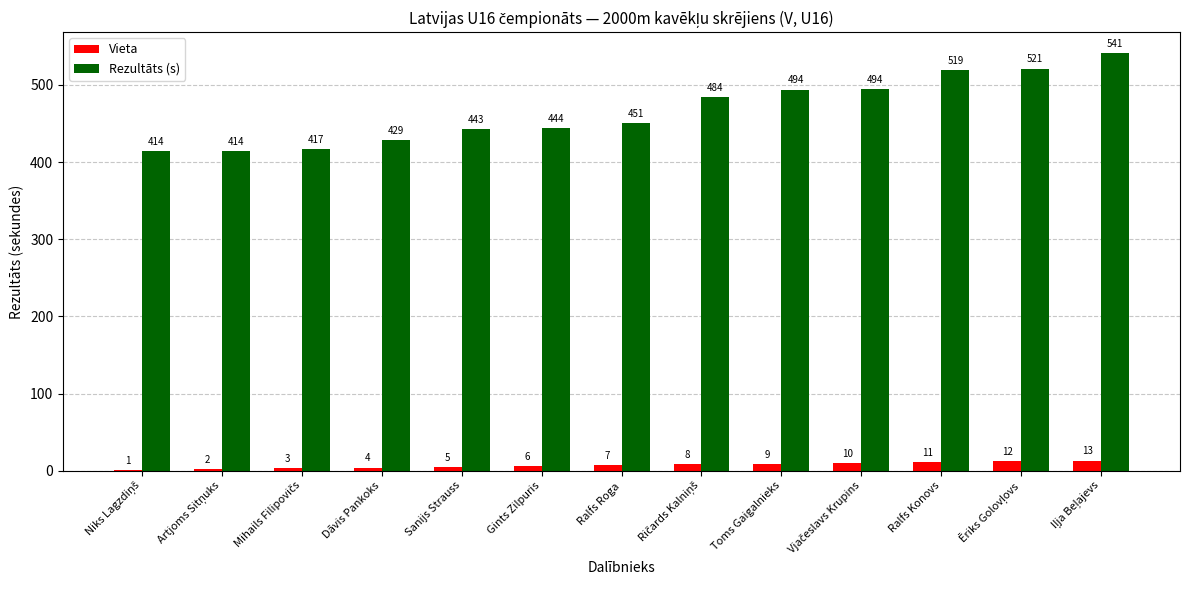

Which series changed the most between Sanijs Strauss and Ralfs Konovs?

Rezultāts (s)